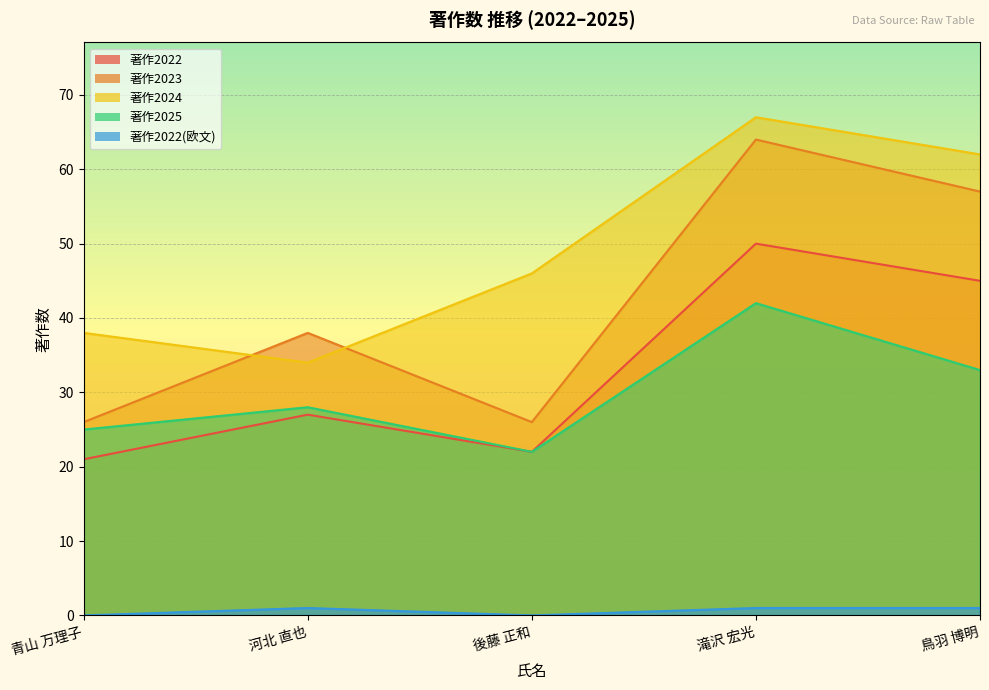

Reading left to right, list all the values displayed in this chart.

著作2022: 21	27	22	50	45
著作2023: 26	38	26	64	57
著作2024: 38	34	46	67	62
著作2025: 25	28	22	42	33
著作2022(欧文): 0	1	0	1	1